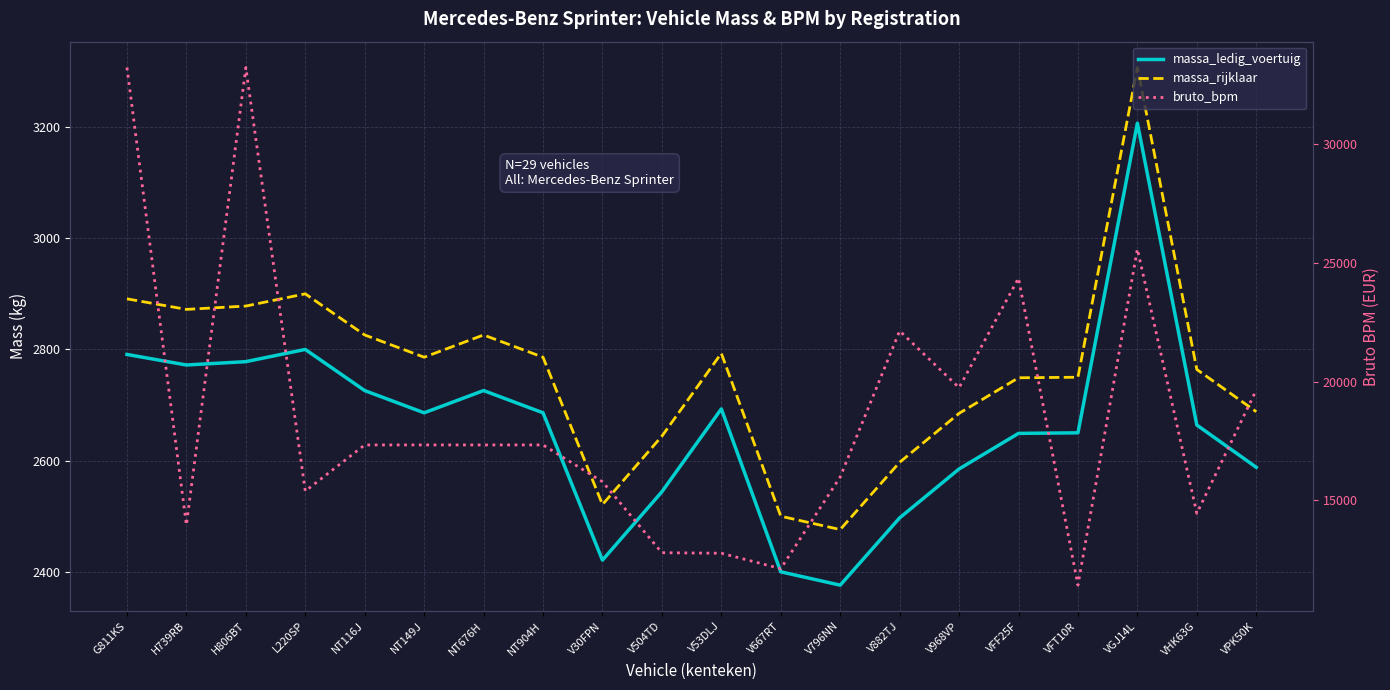

The value of bruto_bpm at VFF25F is 24352. True or false?

True